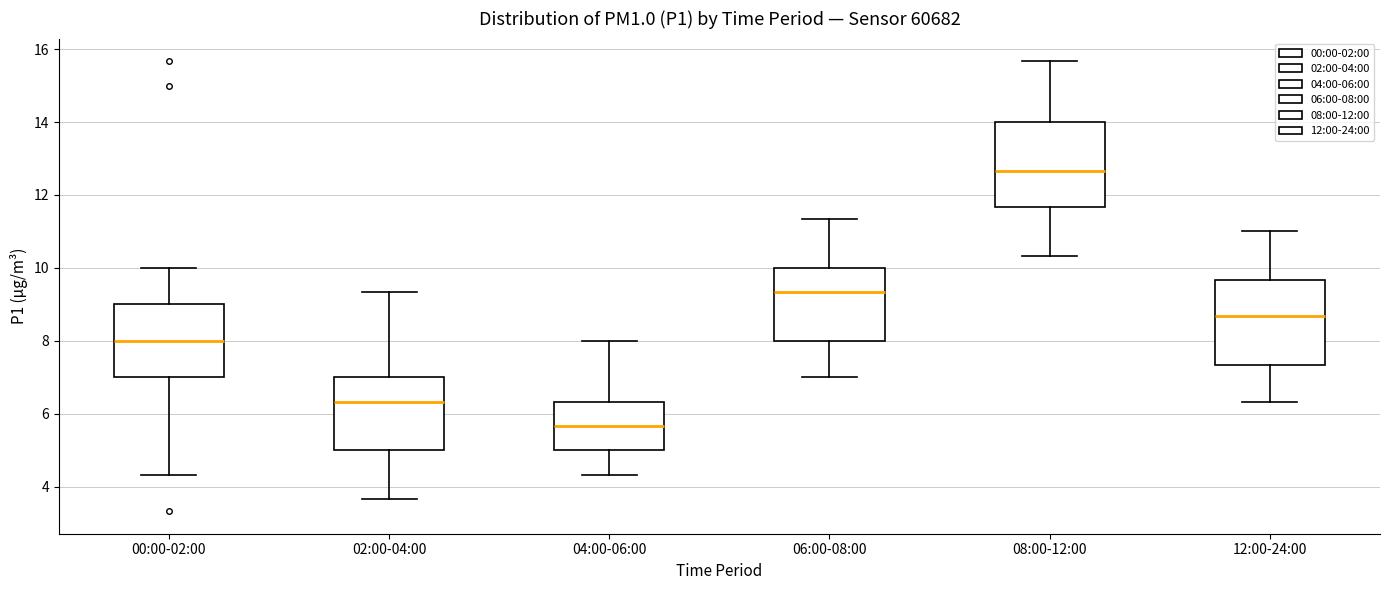

Where is the upper edge of the box for 00:00-02:00 on the y-axis? The values are not printed on the chart, so give them approximately, as read against the axis.

9.0